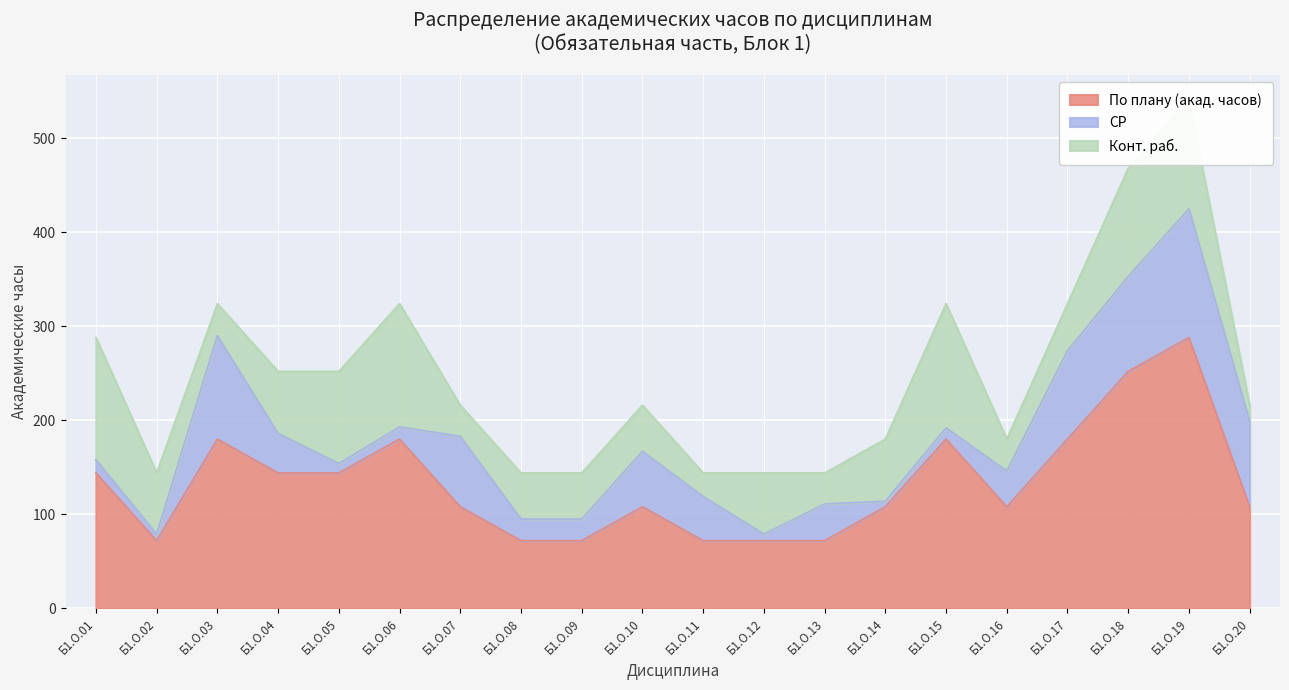

List the series in order of their overall mean, highest first.

По плану (акад. часов), Конт. раб., СР